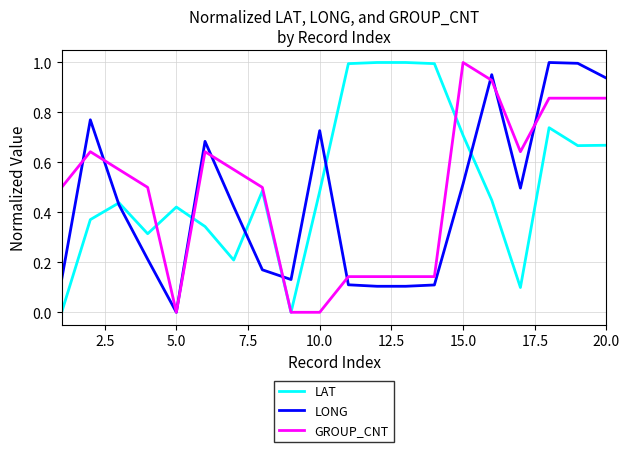

Which category has the highest value in the GROUP_CNT series?

15.0